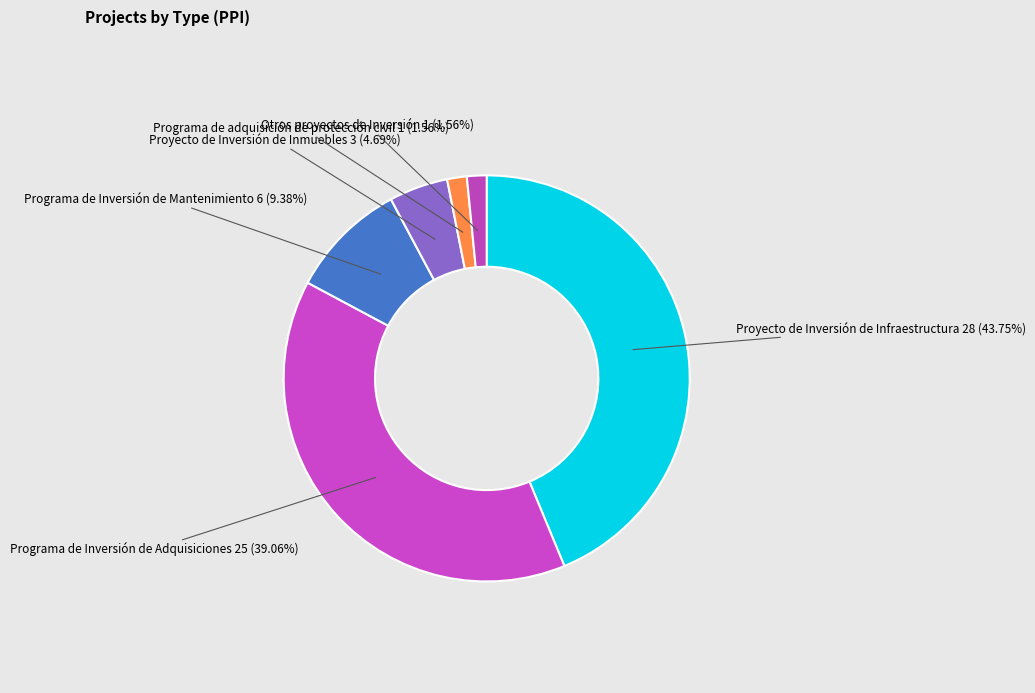

Which slice is the largest?

Proyecto de Inversión de Infraestructura